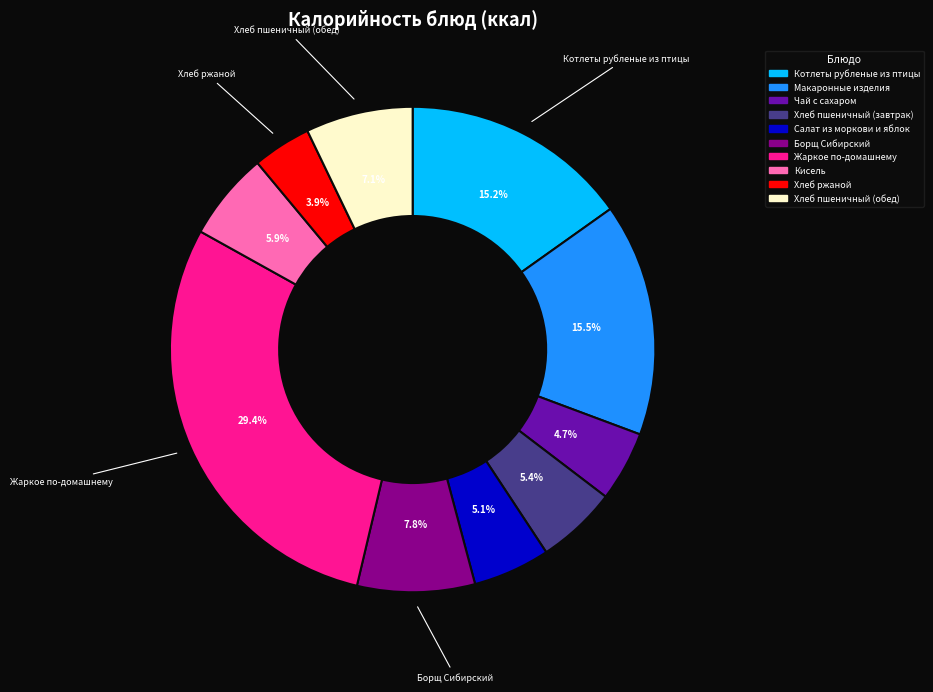

The Хлеб ржаной slice represents 17% of the pie. True or false?

False